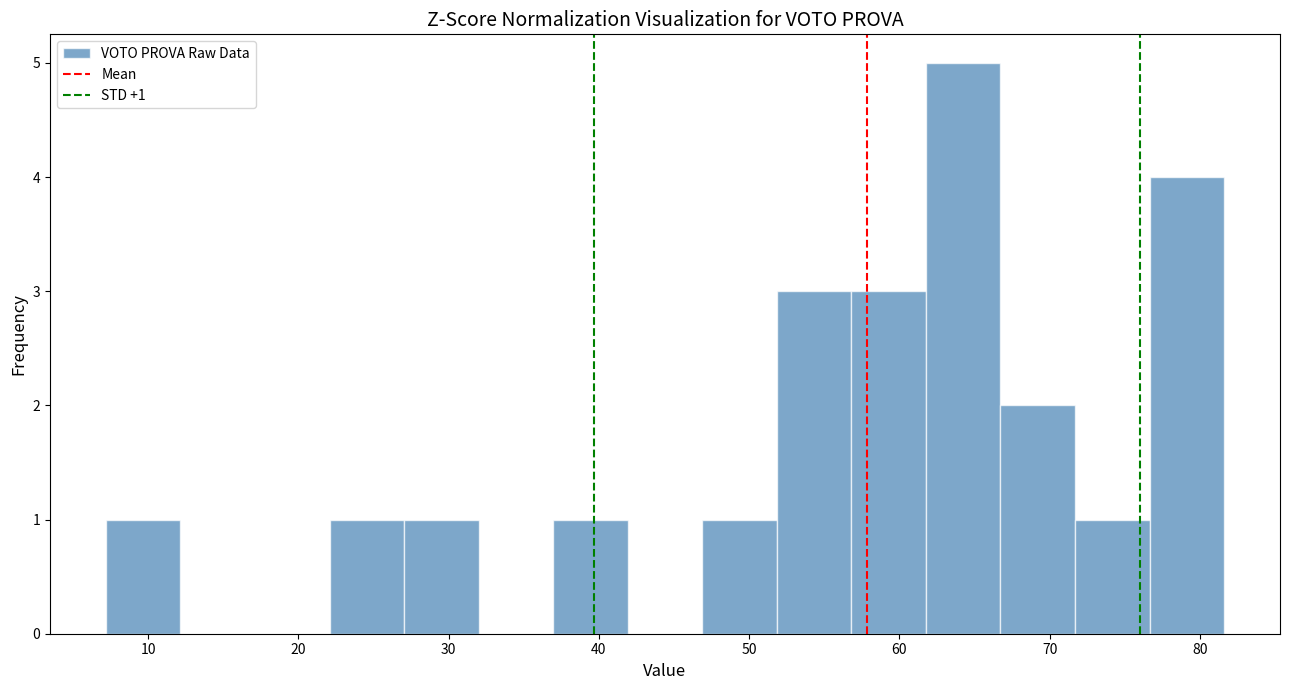

Which range on the x-axis has the tallest bar?

62 to 67